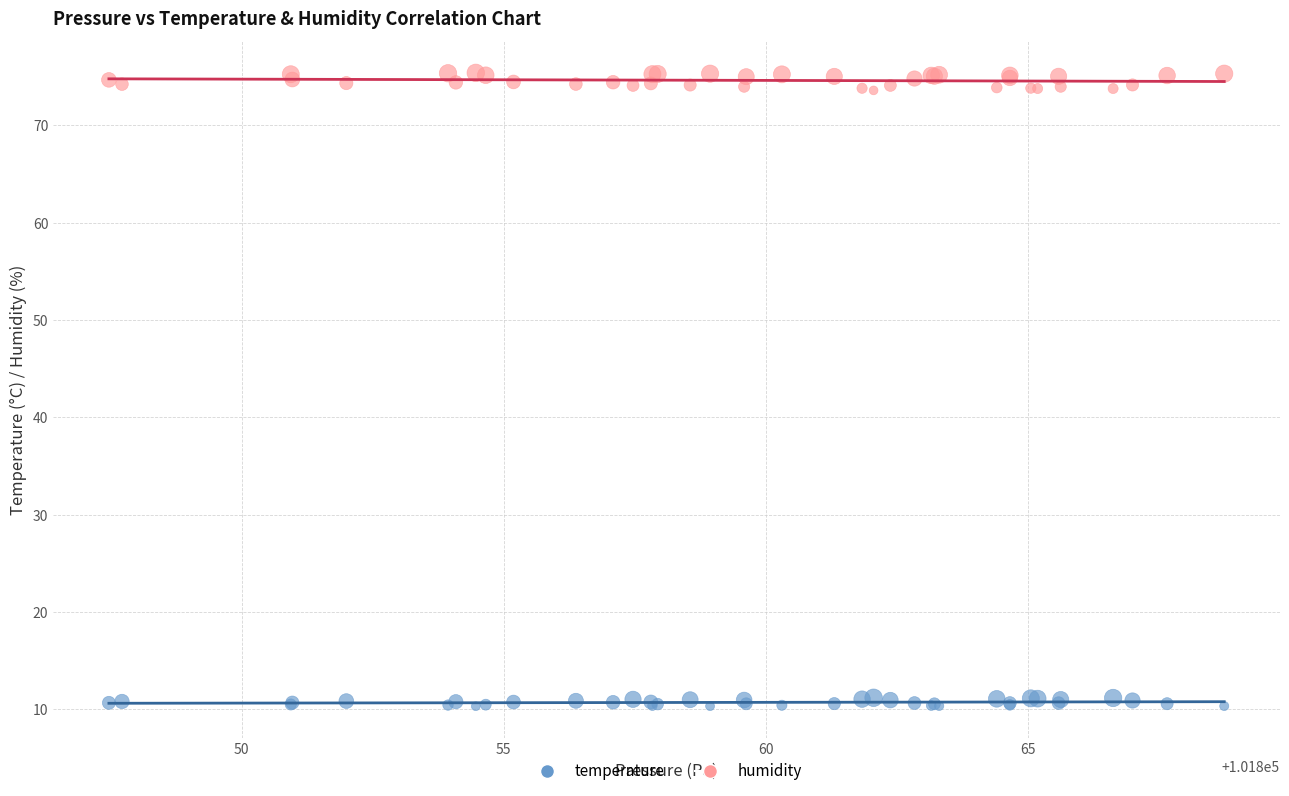

Which series has the largest Y range (max minus min)?

humidity